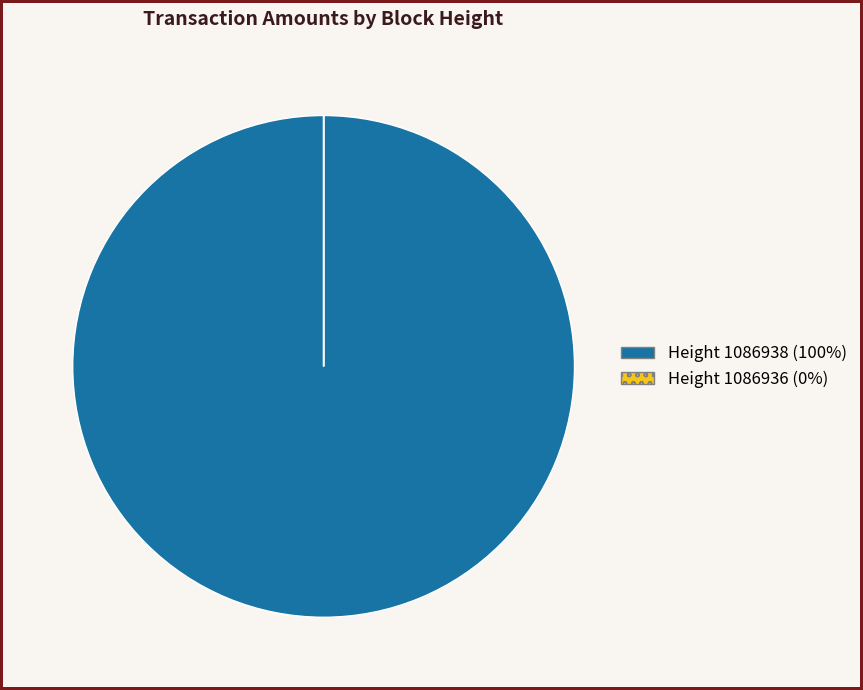

What is the largest slice in the pie chart?

Height 1086938 (100%)